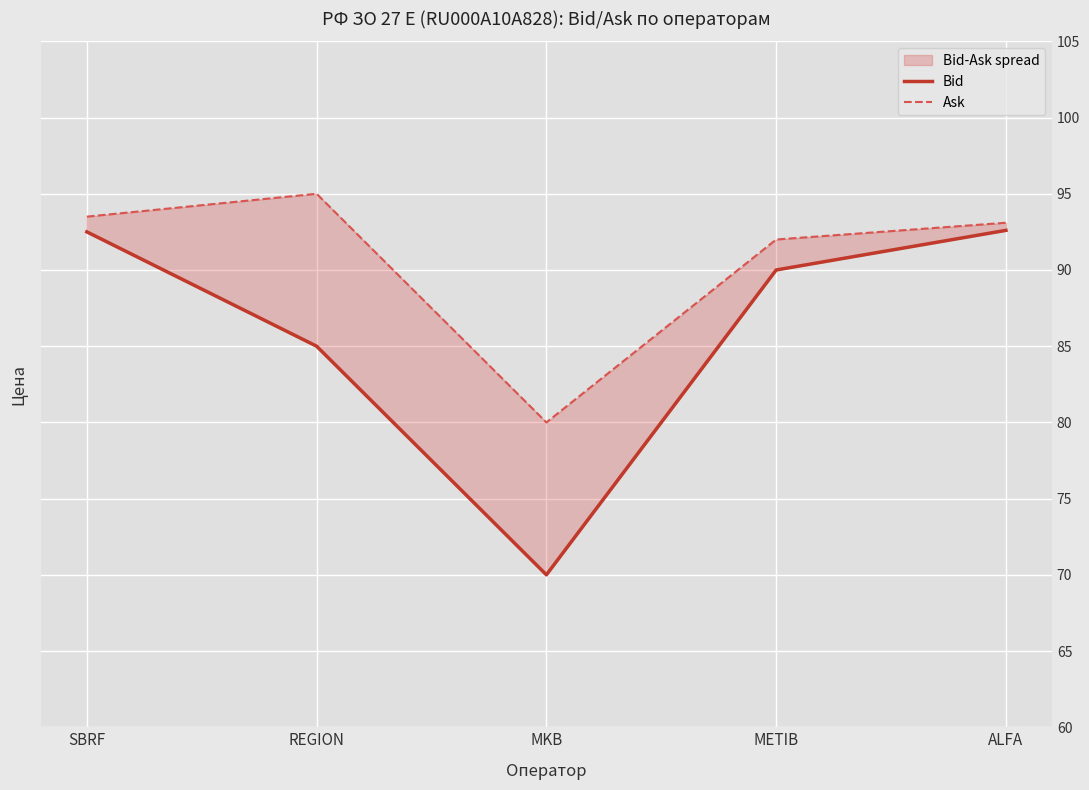

What is the minimum value shown in the chart?

70.0